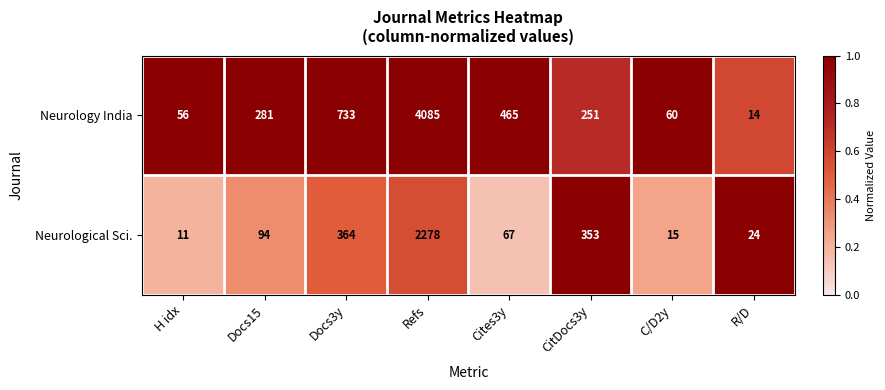

List the series in order of their overall mean, lowest first.

Neurological Sci., Neurology India